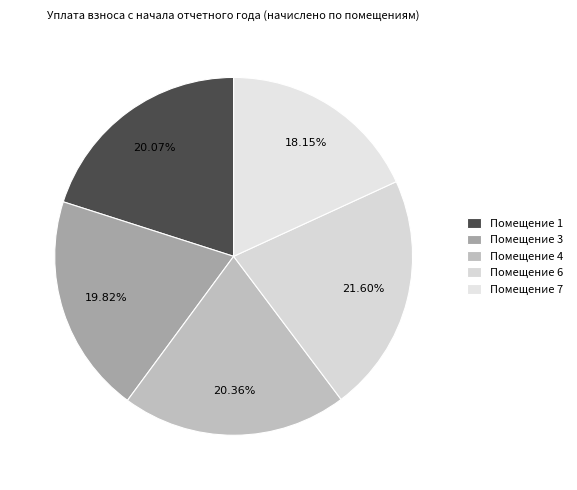

How many slices are in this pie chart?

5